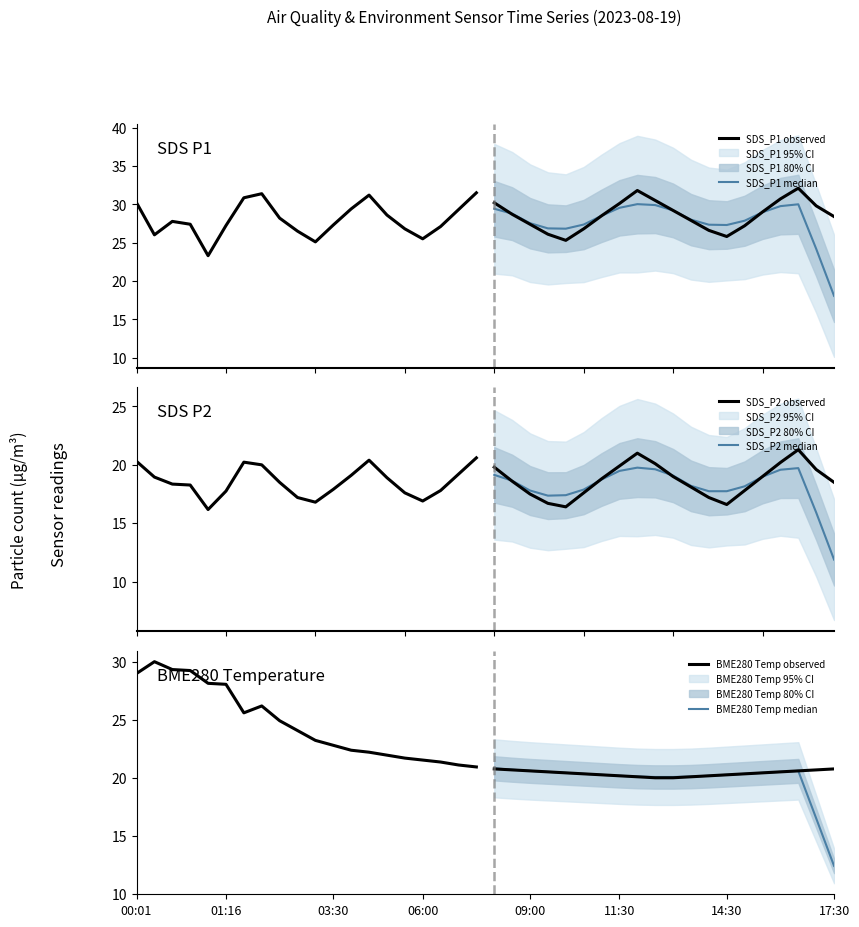

Reading left to right, list all the values displayed in this chart.

SDS_P1 observed: 30.2	26.0	27.8	27.4	23.3	27.2	30.9	31.4	28.2	26.5	25.1	27.3	29.4	31.2	28.6	26.8	25.5	27.1	29.3	31.5
SDS_P1 median: 29.4	28.8	27.5	26.9	26.8	27.4	28.5	29.5	30.0	29.9	29.2	28.0	27.3	27.3	27.9	29.0	29.8	30.0	24.2	18.1
SDS_P2 observed: 20.3	18.9	18.4	18.3	16.2	17.8	20.2	20.0	18.5	17.2	16.8	17.9	19.1	20.4	18.9	17.6	16.9	17.8	19.2	20.6
SDS_P2 median: 19.1	18.6	17.8	17.4	17.4	17.9	18.7	19.5	19.8	19.6	19.1	18.2	17.7	17.7	18.2	19.0	19.6	19.7	15.9	11.9
BME280 Temp observed: 29.0	30.0	29.3	29.2	28.1	28.1	25.6	26.2	24.9	24.1	23.2	22.8	22.4	22.2	21.9	21.7	21.5	21.4	21.1	20.9
BME280 Temp median: 20.8	20.7	20.6	20.5	20.4	20.3	20.3	20.2	20.1	20.1	20.1	20.1	20.2	20.3	20.3	20.4	20.5	20.6	16.5	12.4